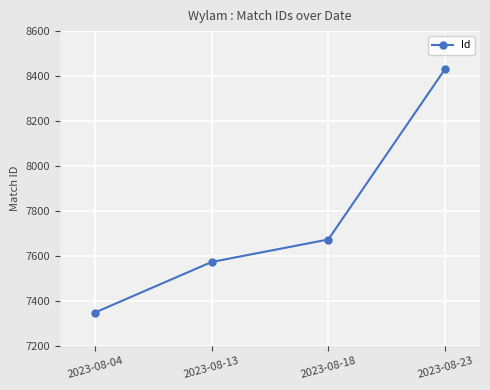

Rank the categories by value from highest to lowest.

2023-08-23, 2023-08-18, 2023-08-13, 2023-08-04